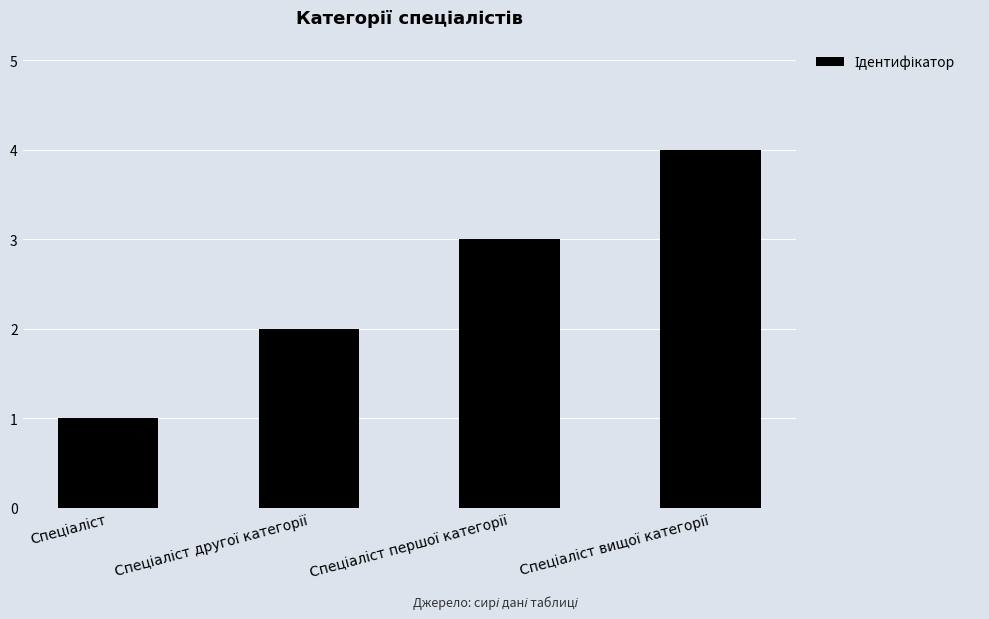

How many series are shown in this chart?

1